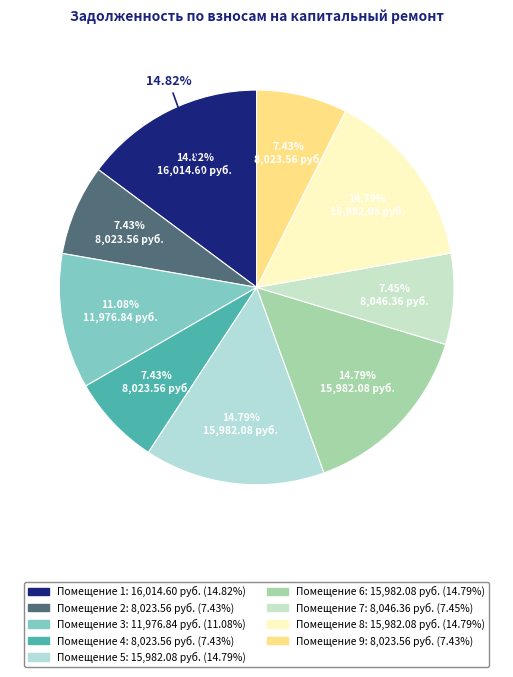

How many segments does this pie chart have?

9